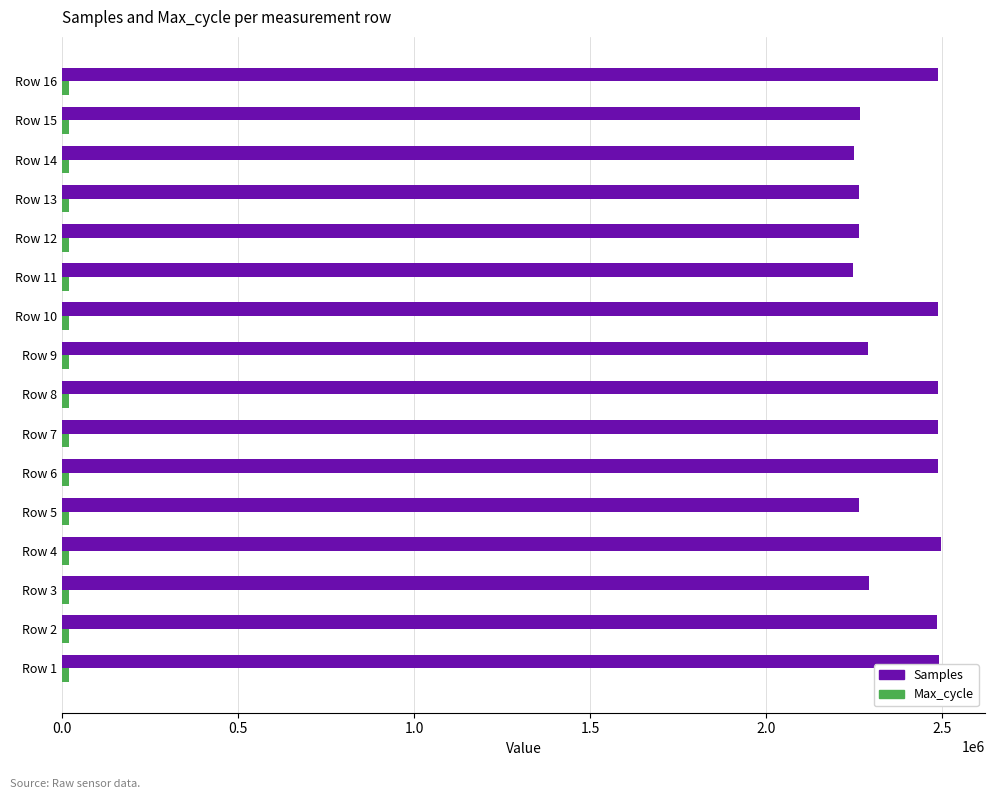

What is the greatest value displayed?

2496635